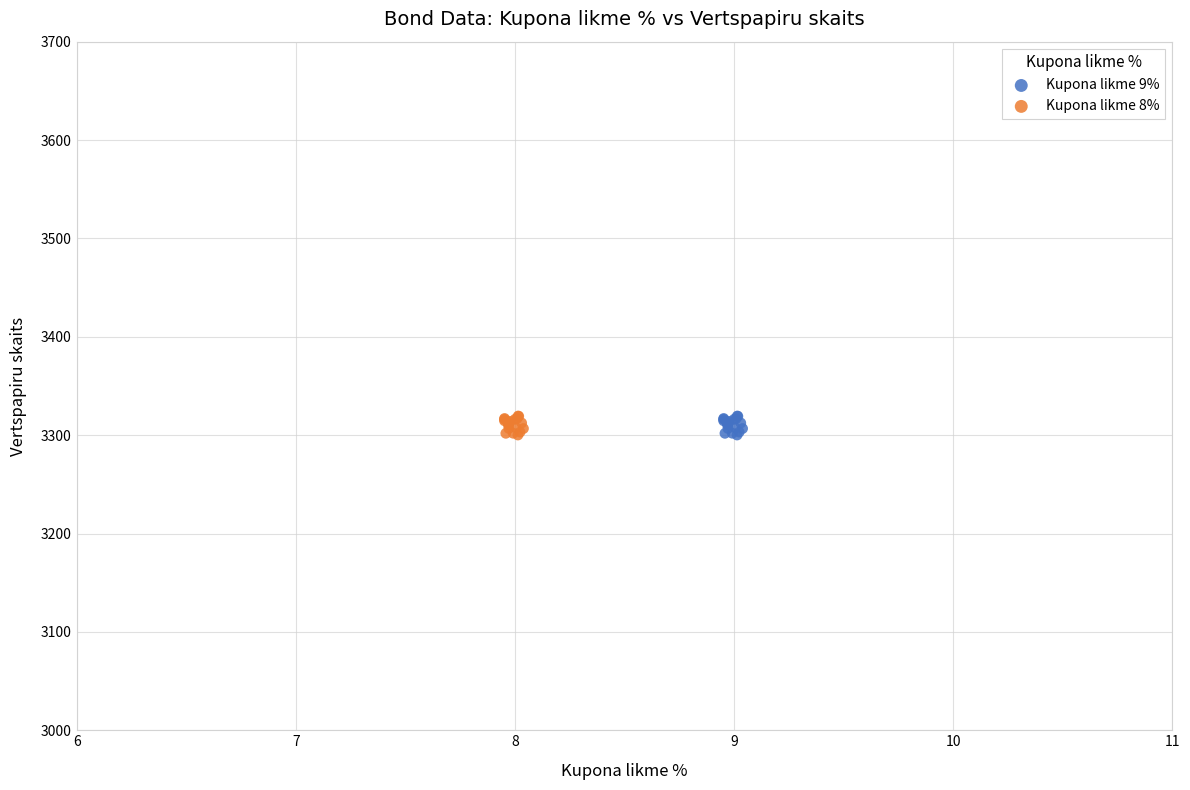

What are all the series names shown in the legend?

Kupona likme 9%, Kupona likme 8%